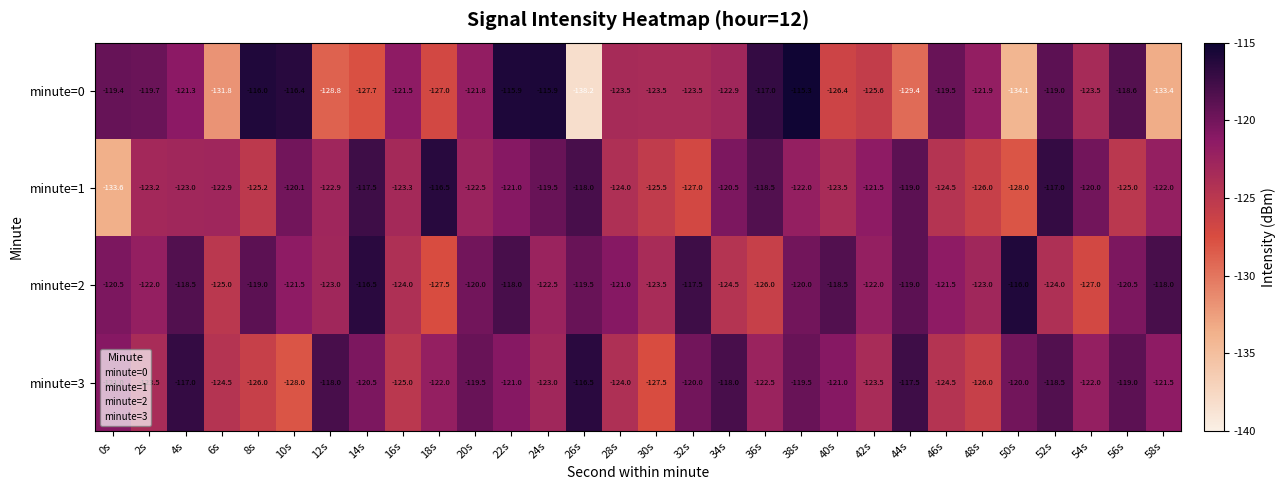

Rank the series by their average value, from lowest to highest.

minute=0, minute=1, minute=3, minute=2